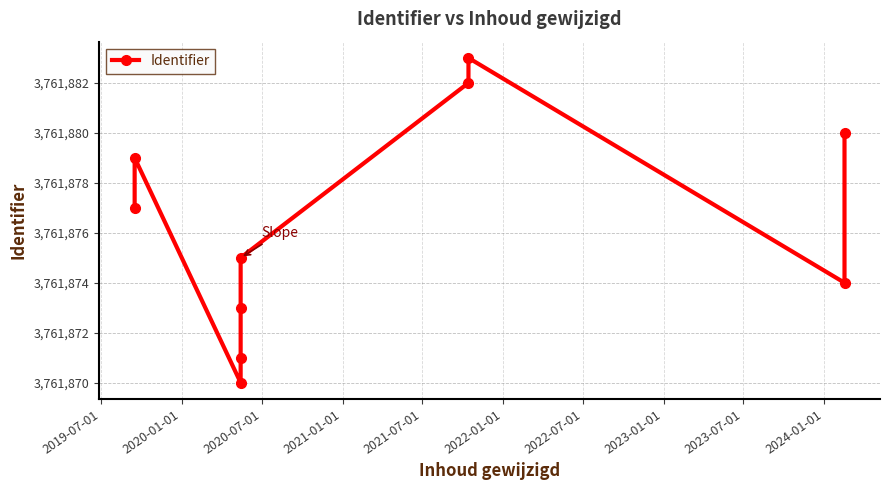

What is the change in value from 2023-01-01 to 2024-01-01?

-3